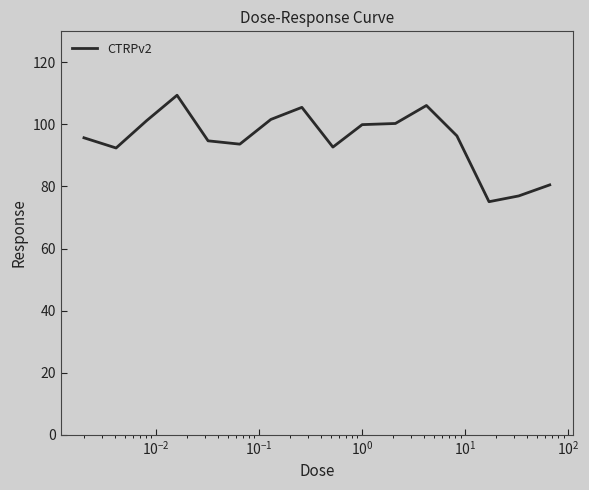

What is the difference between the maximum and minimum values?

34.3